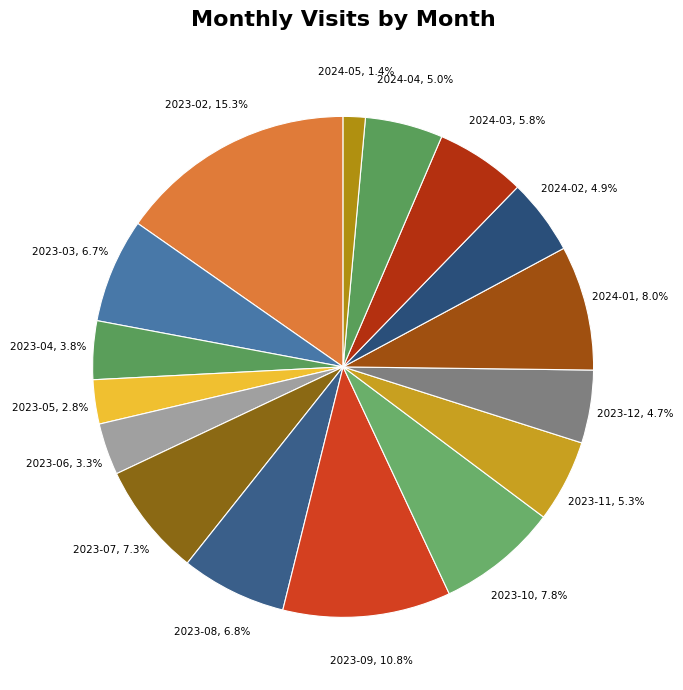

Is it true that 2023-03 is 1% of the pie?

False